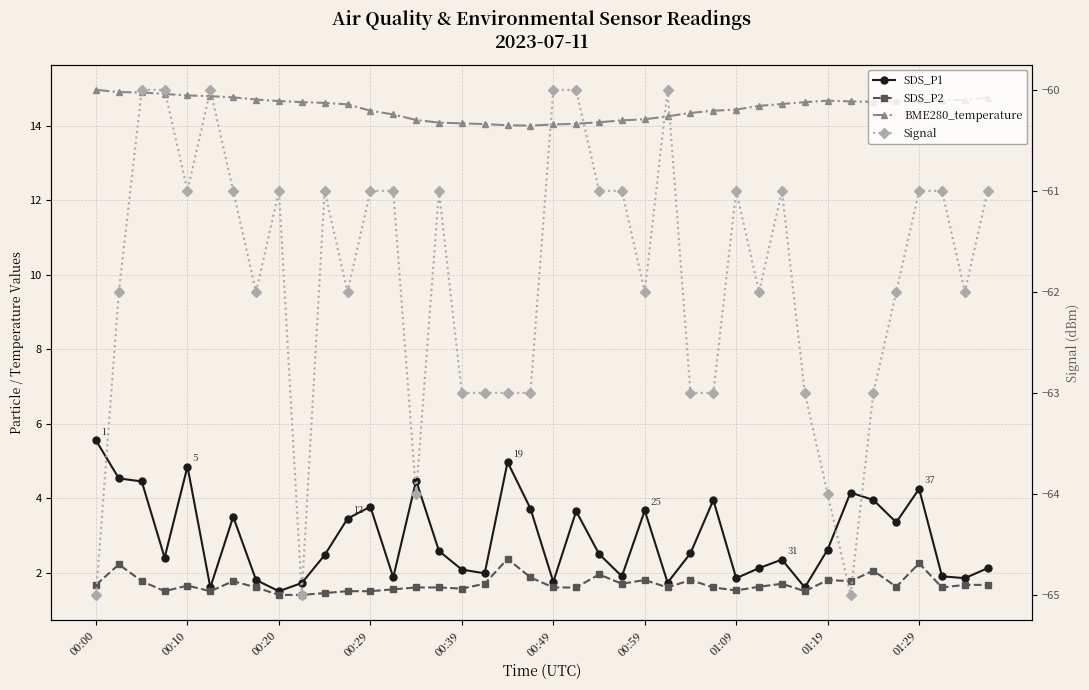

What position from the right is 00:59?

16